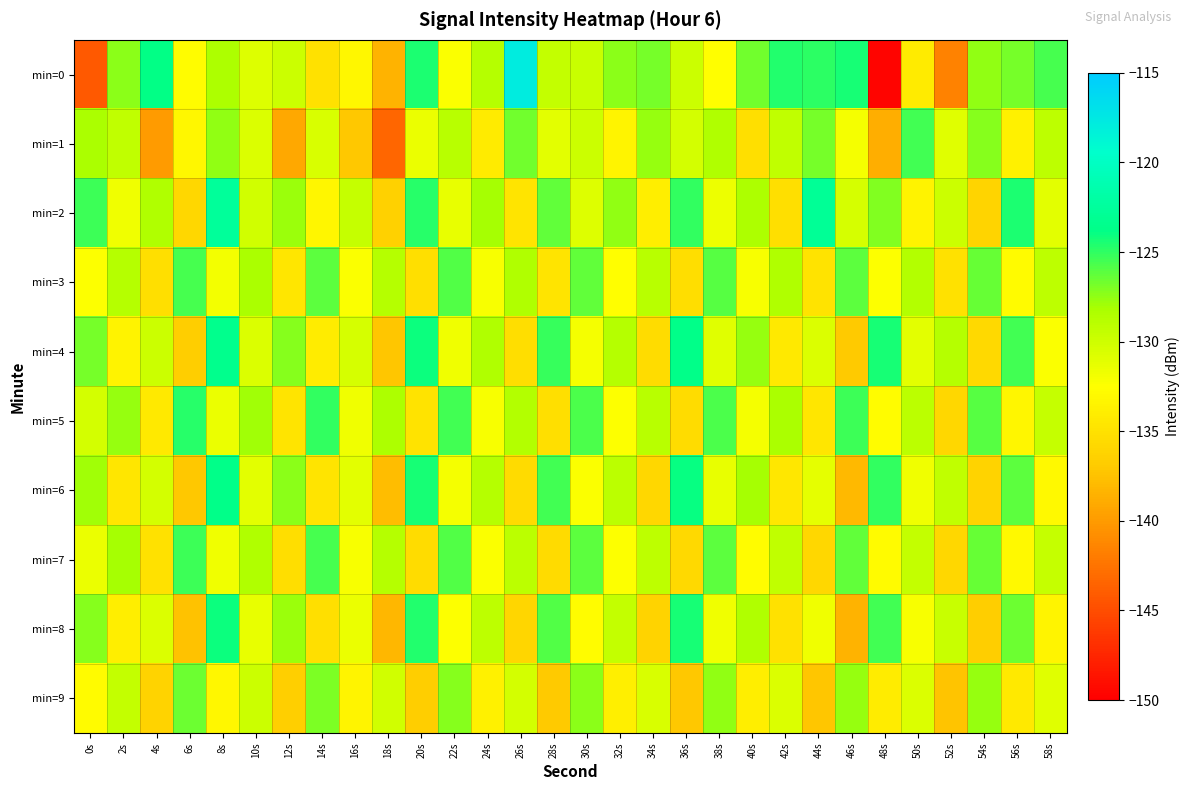

Which category has the highest value across all series?

26s